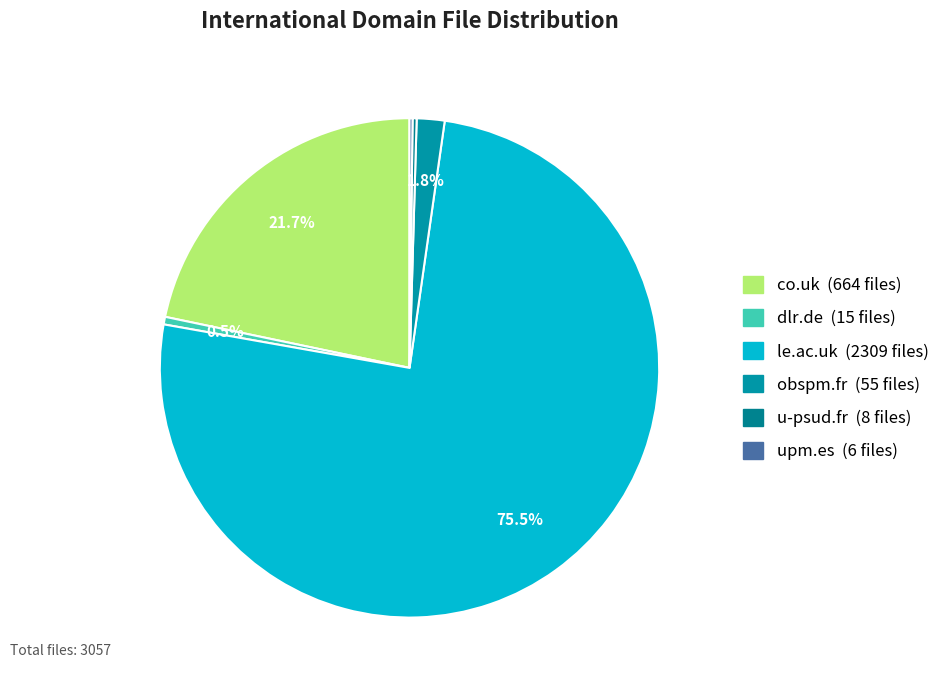

To the nearest percent, what is the combined percentage of co.uk and upm.es?

22%